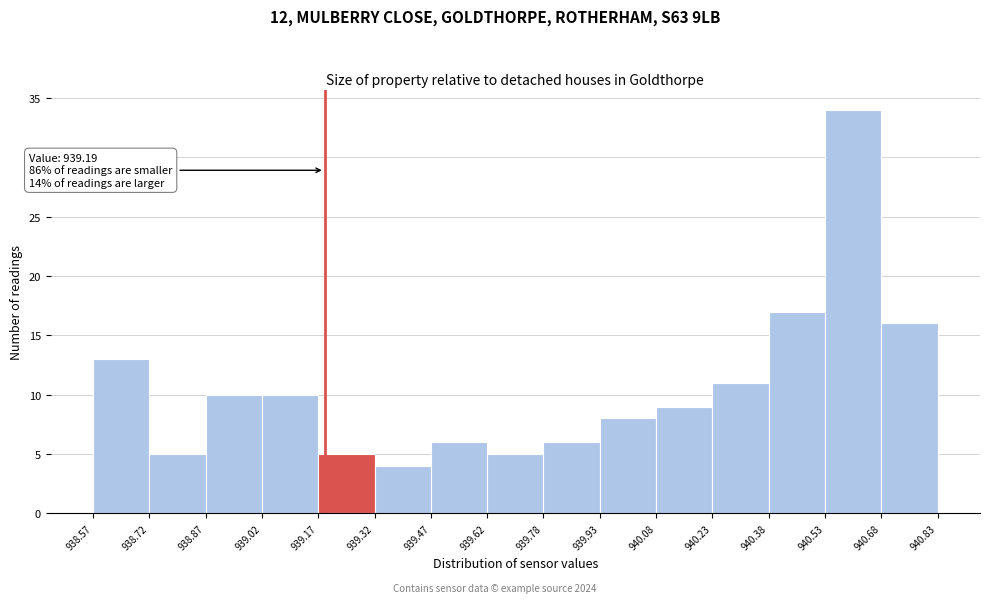

Over which range of the x-axis is the bar tallest?

940.53 to 940.68